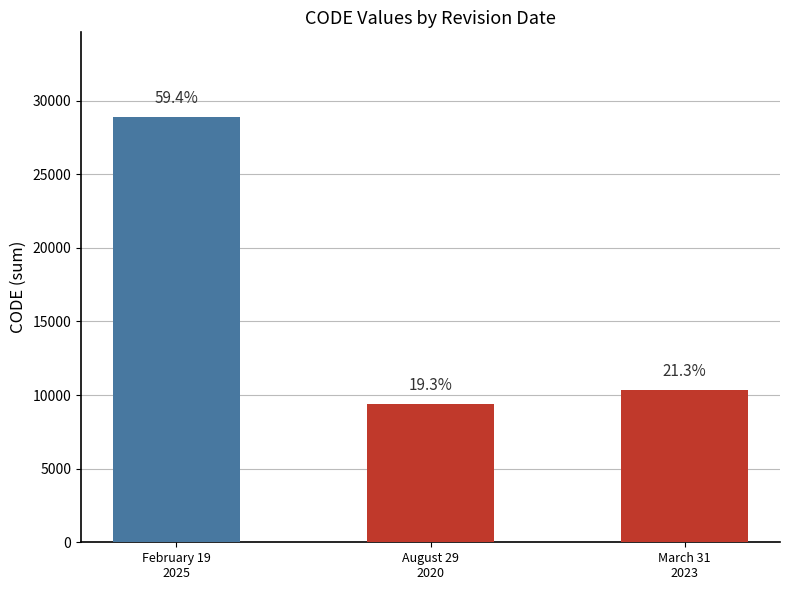

Does the chart contain any negative values?

No